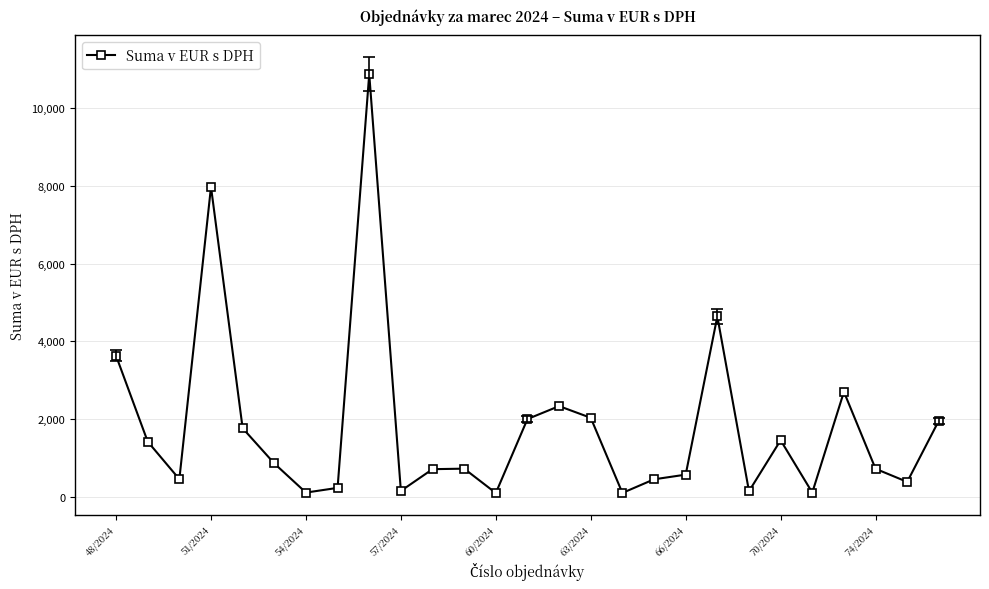

What is the maximum value shown in the chart?

10872.9